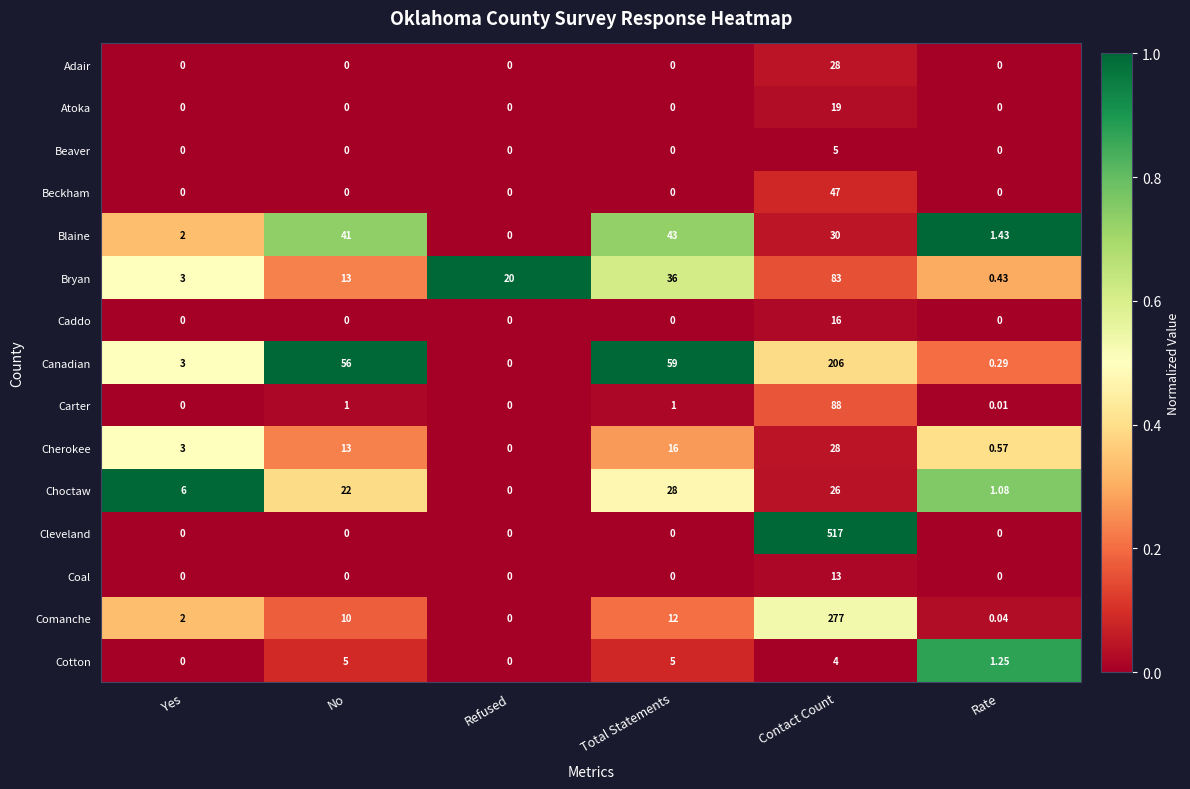

Which category has the highest value across all series?

Contact Count